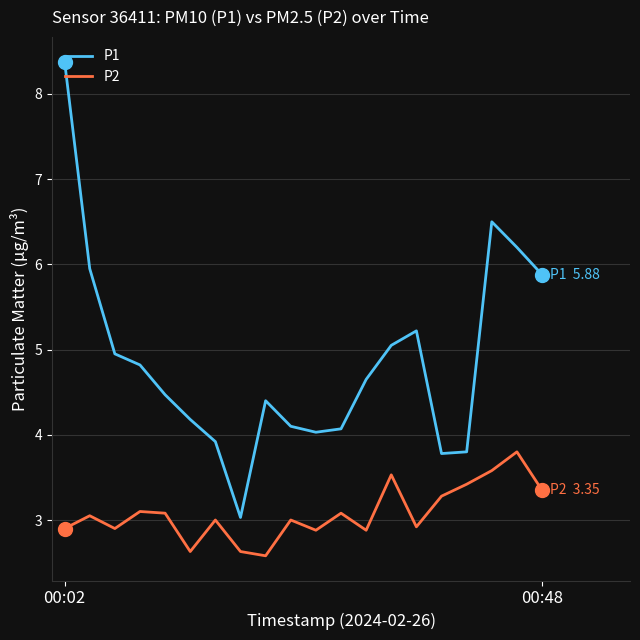

Which series has the largest total across all categories?

P1